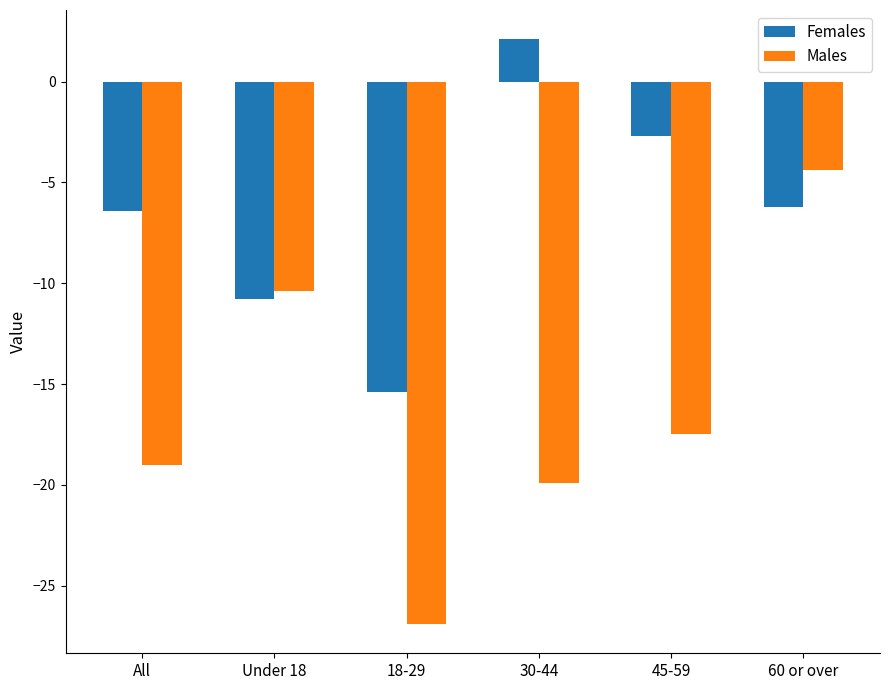

Is the value of Females at 18-29 greater than the value of Males at 60 or over?

No